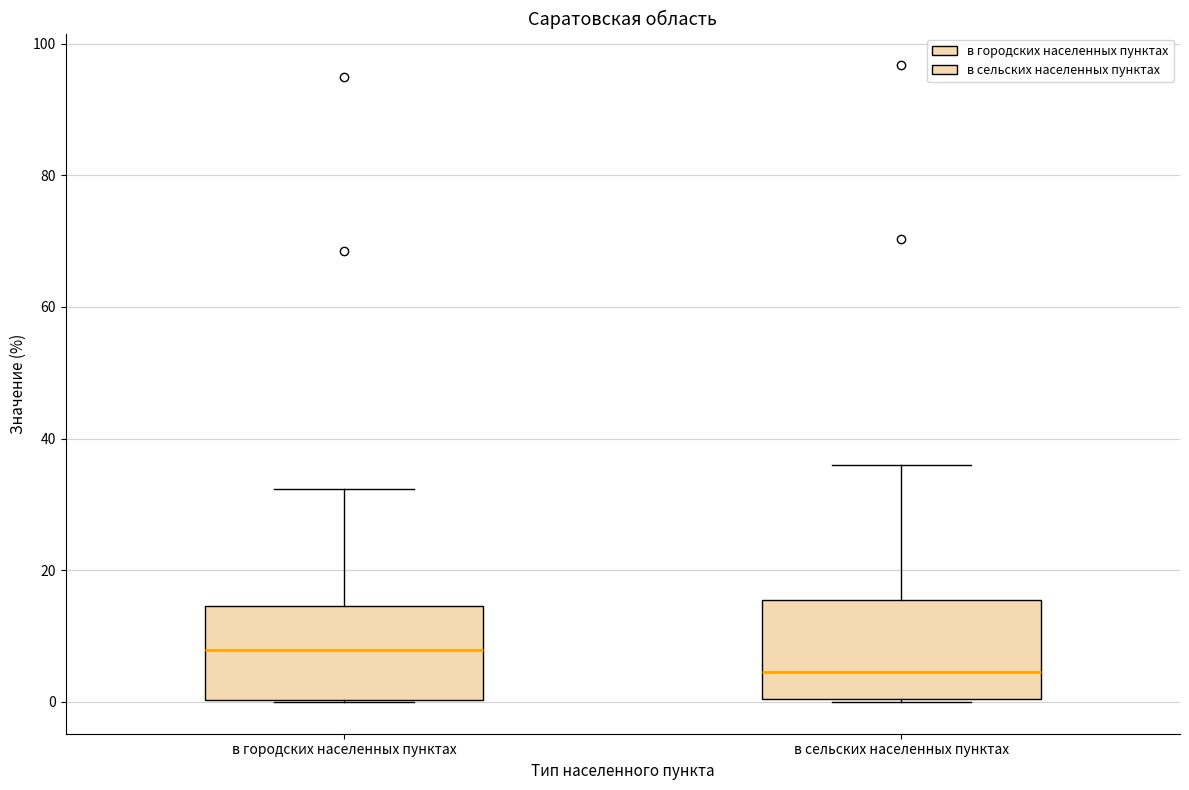

Reading left to right, transcribe this box plot: for each box, give where its median line is, the range the box spans, and where its two whiskers end, as read against the y-axis. The values are not printed on the chart, so give them approximately, as read against the axis.

в городских населенных пунктах: median 8, box 0 to 14, whiskers 0 to 32
в сельских населенных пунктах: median 4, box 0 to 16, whiskers 0 to 36